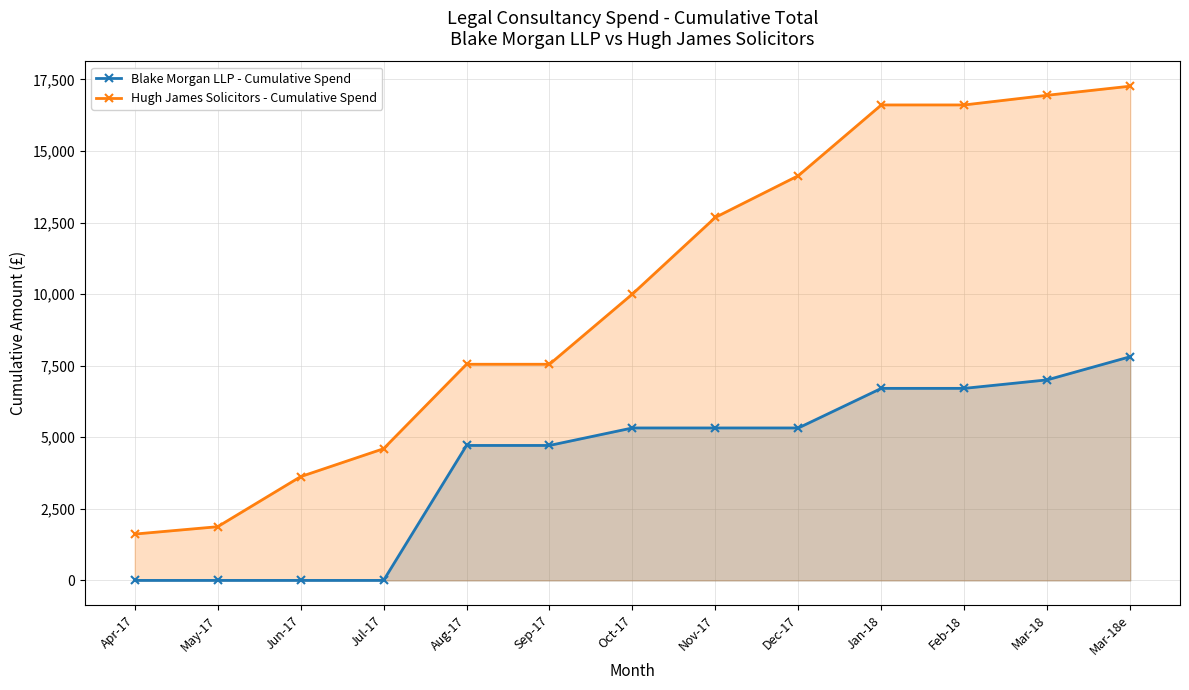

What is the label of the 13th point from the right?

Apr-17